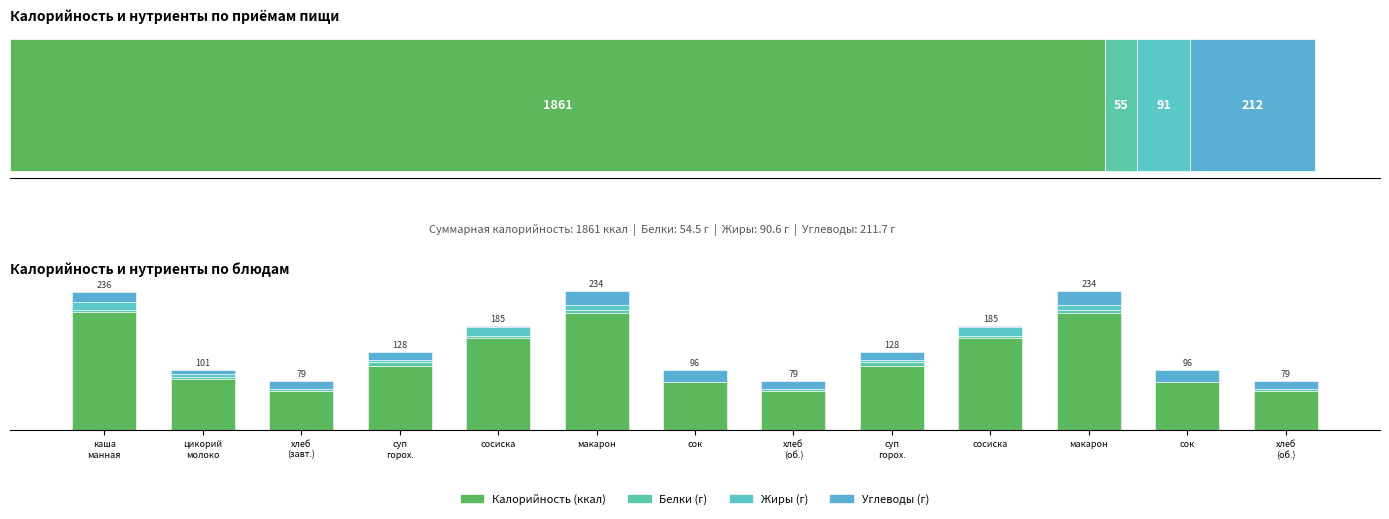

Which series has the widest spread of values?

Калорийность